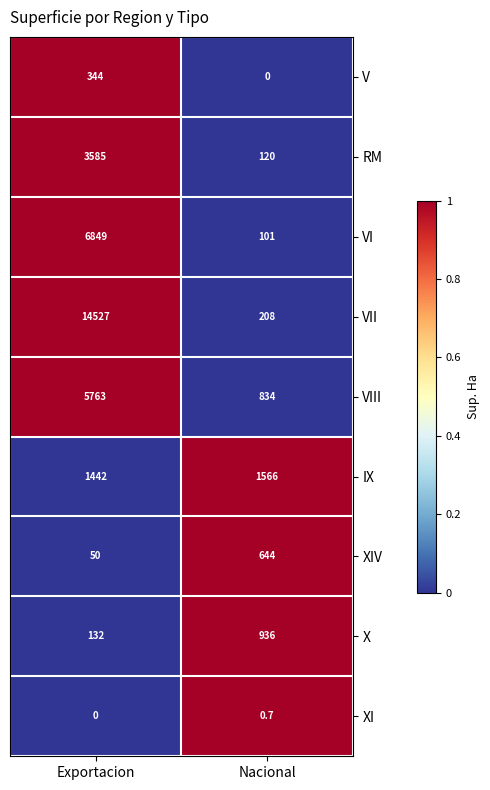

Reading right to left, extract all data points from this chart.

V: Nacional=0.0	Exportacion=344.0
RM: Nacional=120.0	Exportacion=3585.0
VI: Nacional=101.0	Exportacion=6849.0
VII: Nacional=208.0	Exportacion=14527.0
VIII: Nacional=834.0	Exportacion=5763.0
IX: Nacional=1566.0	Exportacion=1442.0
XIV: Nacional=644.0	Exportacion=50.0
X: Nacional=936.0	Exportacion=132.0
XI: Nacional=0.7	Exportacion=0.0